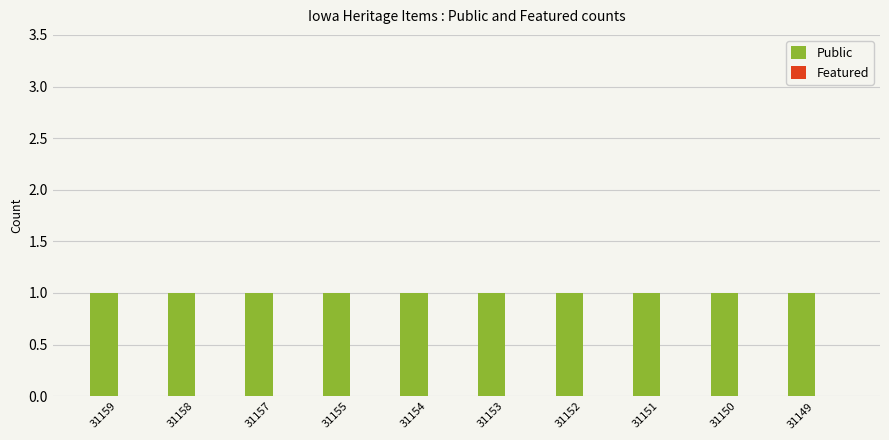

What is the maximum value for Public?

1